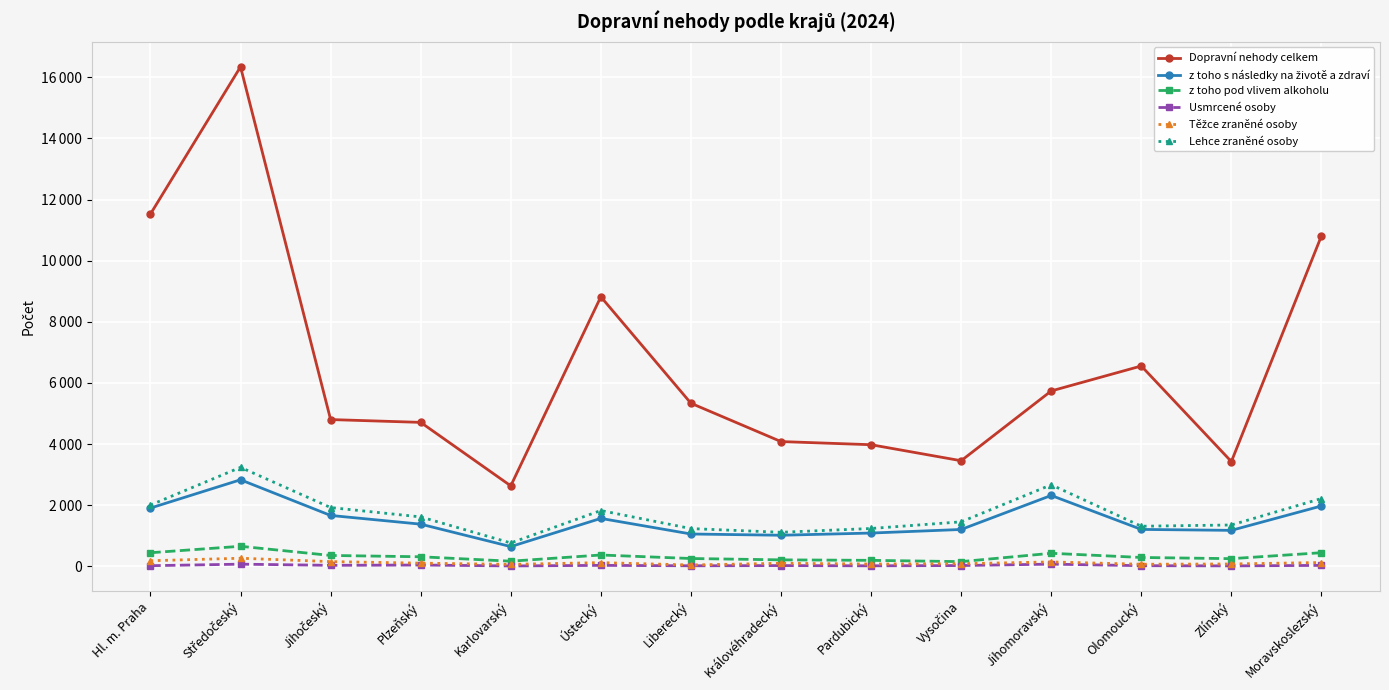

Does the chart display data point markers on the line(s)?

Yes